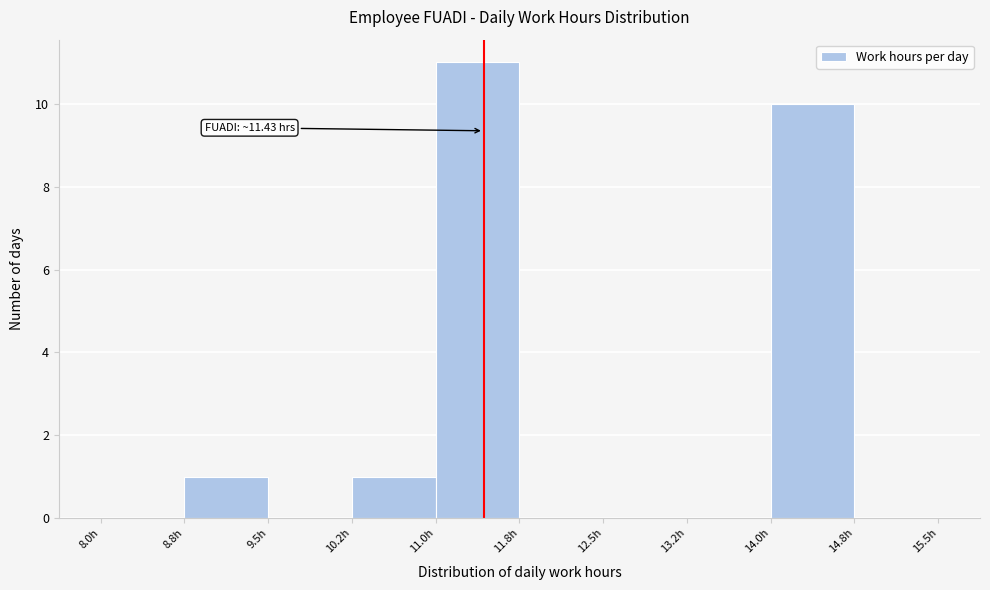

Over which range of the x-axis is the bar tallest?

11.00 to 11.75